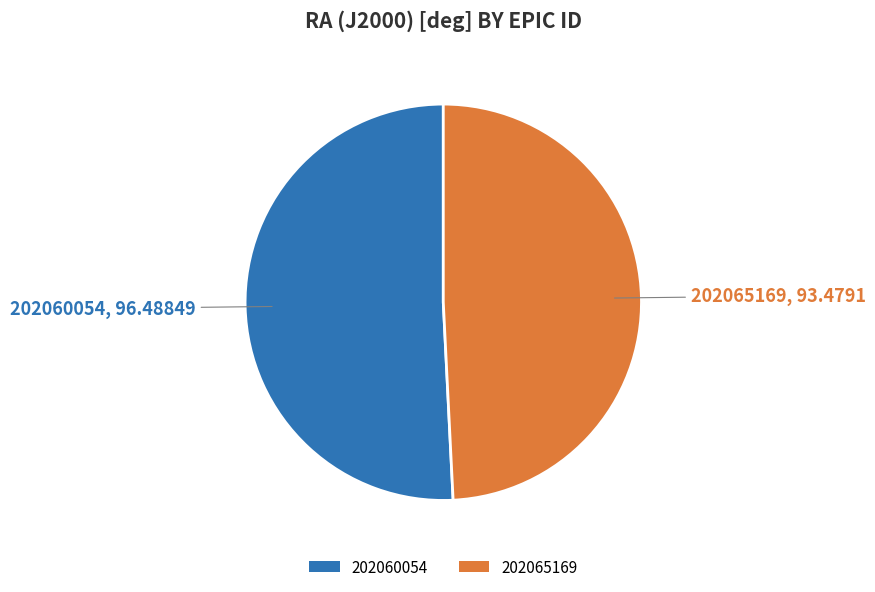

Is the sum of 202060054 and 202065169 greater than half?

Yes